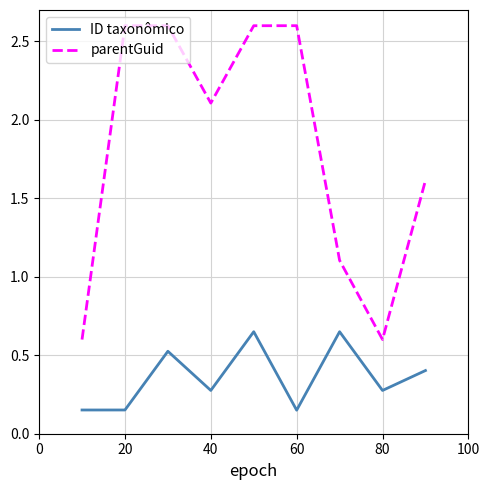

Is this an area chart (filled region under the line)?

No